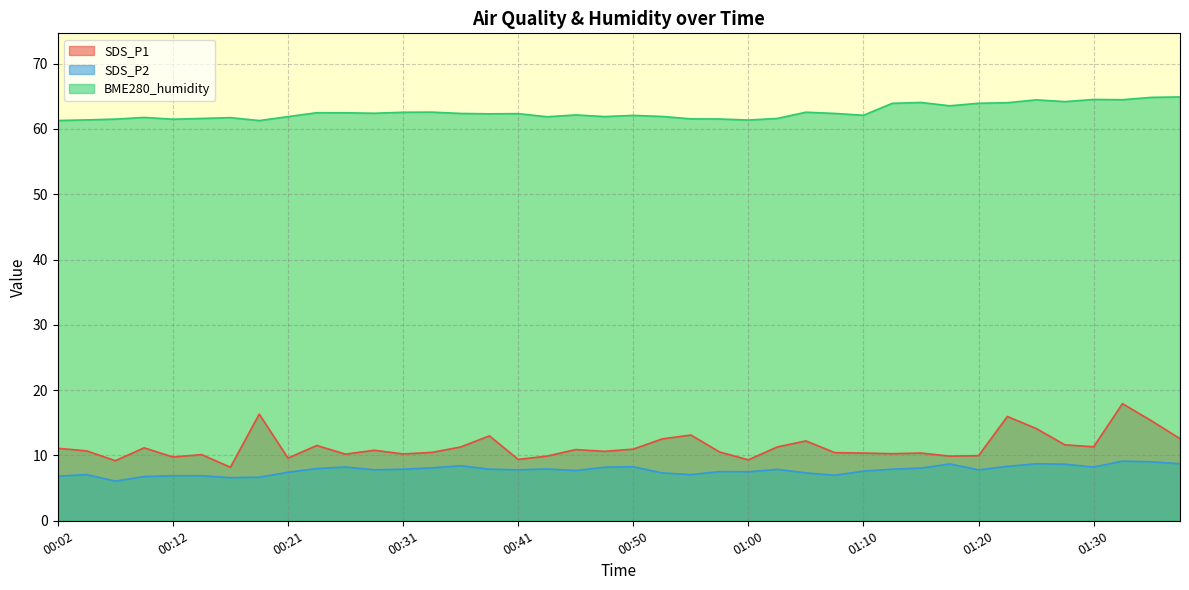

True or false: SDS_P2 and BME280_humidity cross at least once.

False